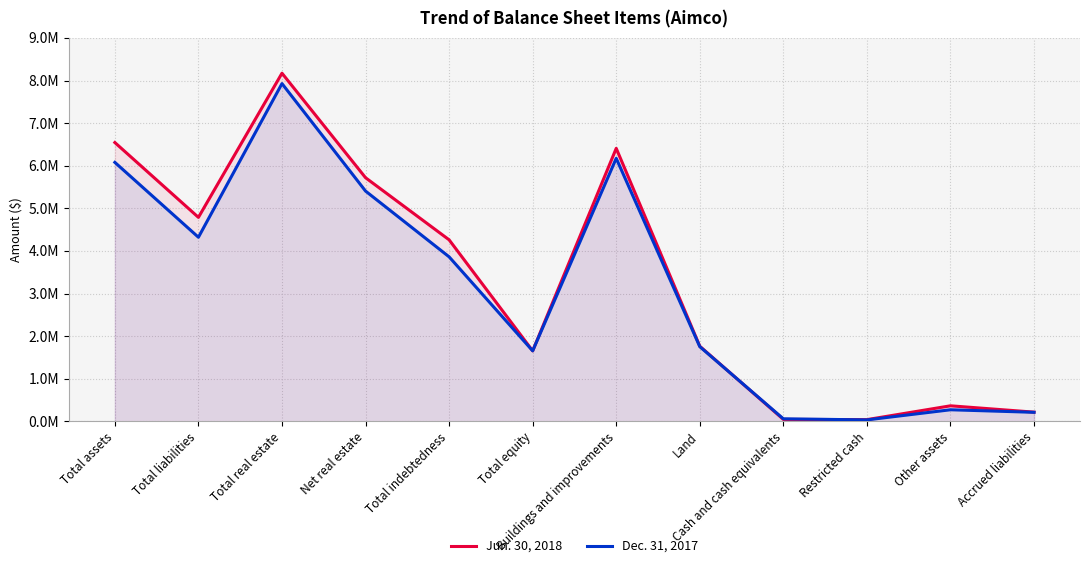

Reading right to left, what are all the values shown in this chart?

Jun. 30, 2018: 216789	365564	41117	46703	1763788	6407863	1654785	4261209	5718704	8171651	4788239	6544356
Dec. 31, 2017: 213027	272739	34827	60498	1753604	6174149	1655753	3861770	5405395	7927753	4321750	6079040